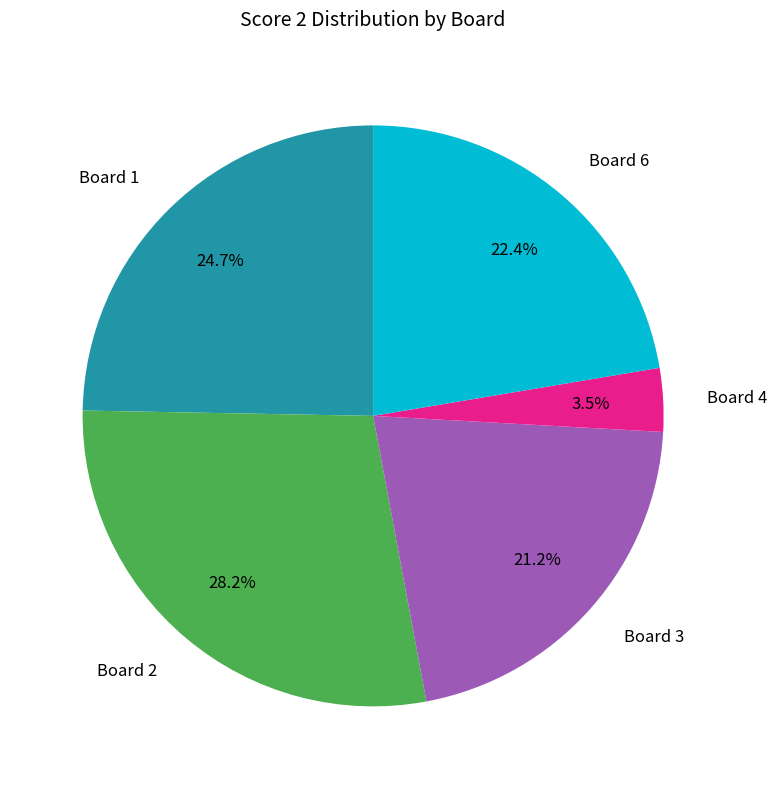

Combined, do Board 3 and Board 1 account for over 50%?

No